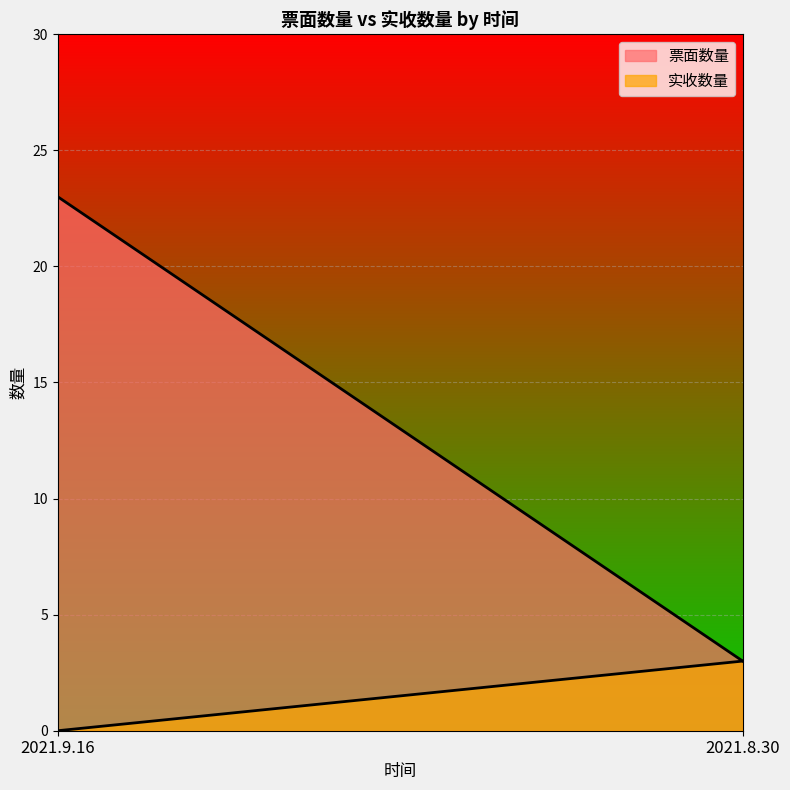

What is the total value across all series at 2021.8.30?

6